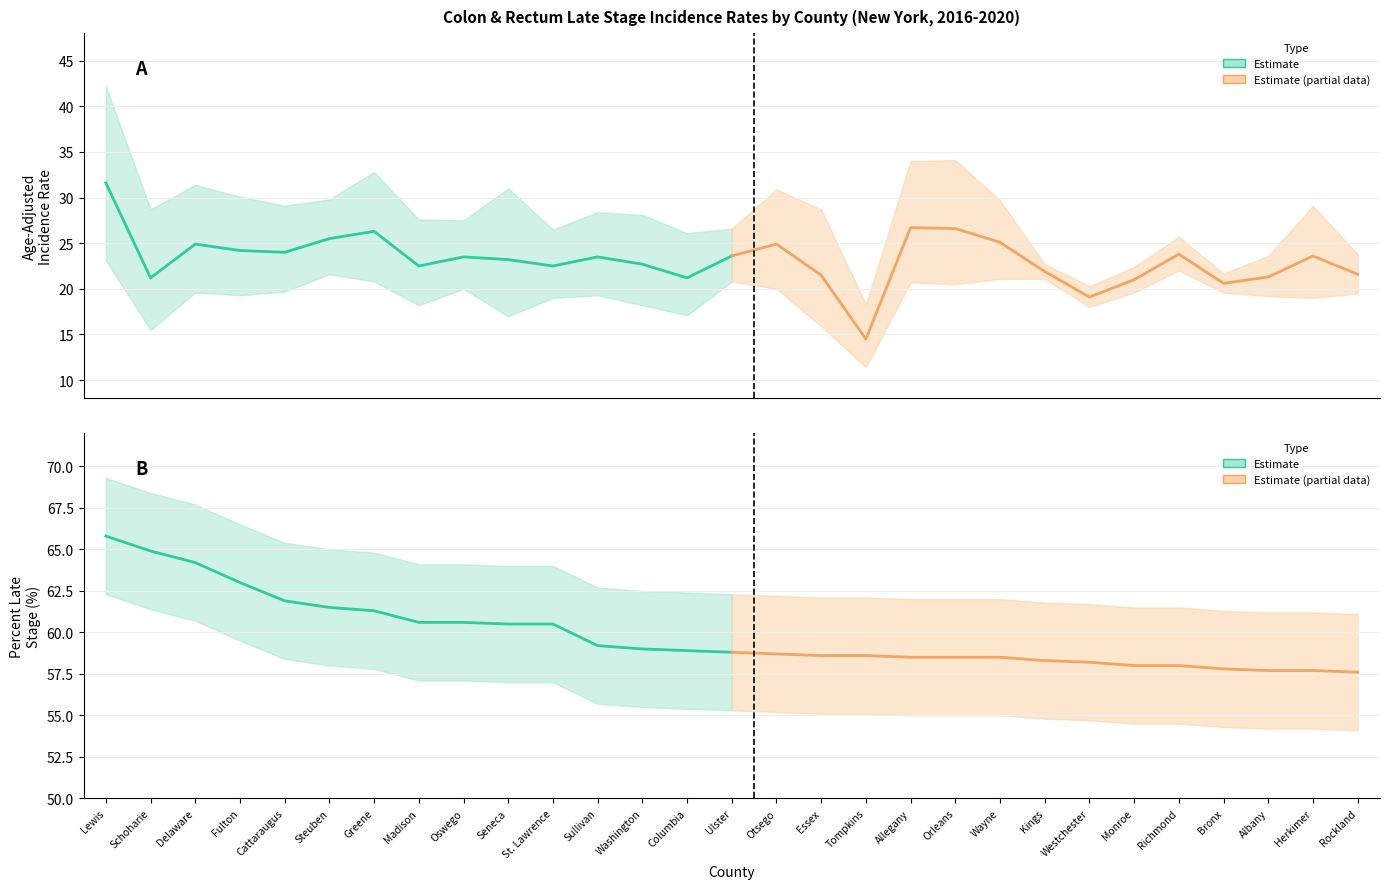

At which category does the chart reach its peak across all series?

Lewis